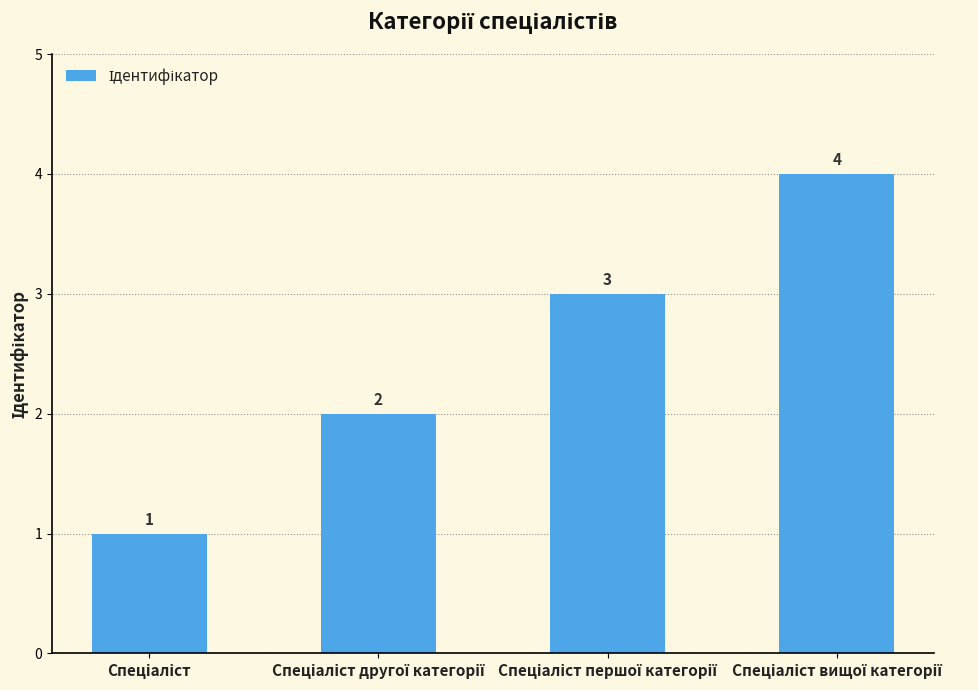

What is the difference between the maximum and minimum values?

3